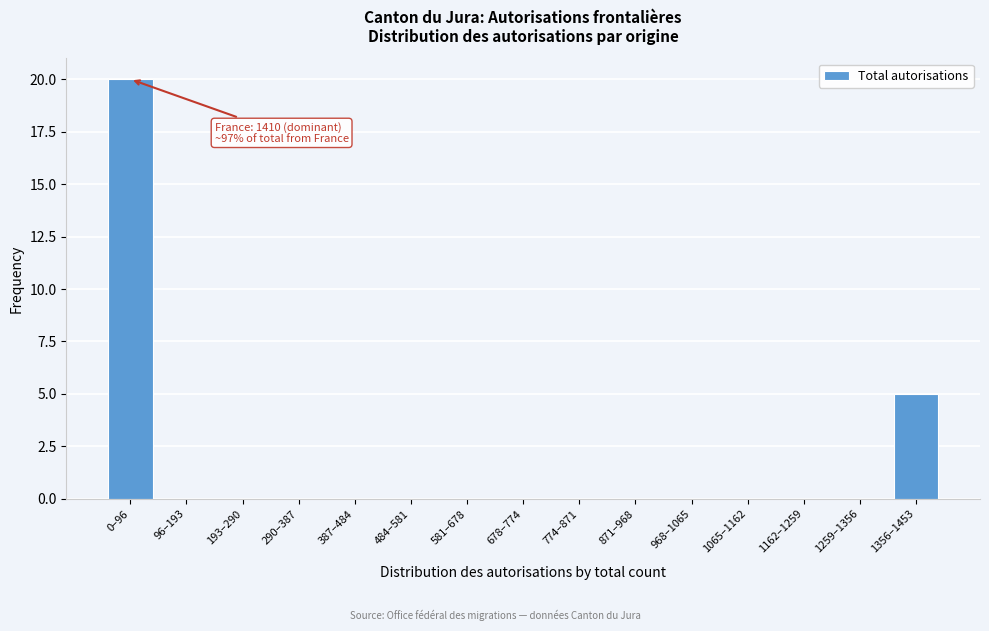

Reading right to left, list all the values displayed in this chart.

1356–1453=5	1259–1356=0	1162–1259=0	1065–1162=0	968–1065=0	871–968=0	774–871=0	678–774=0	581–678=0	484–581=0	387–484=0	290–387=0	193–290=0	96–193=0	0–96=20